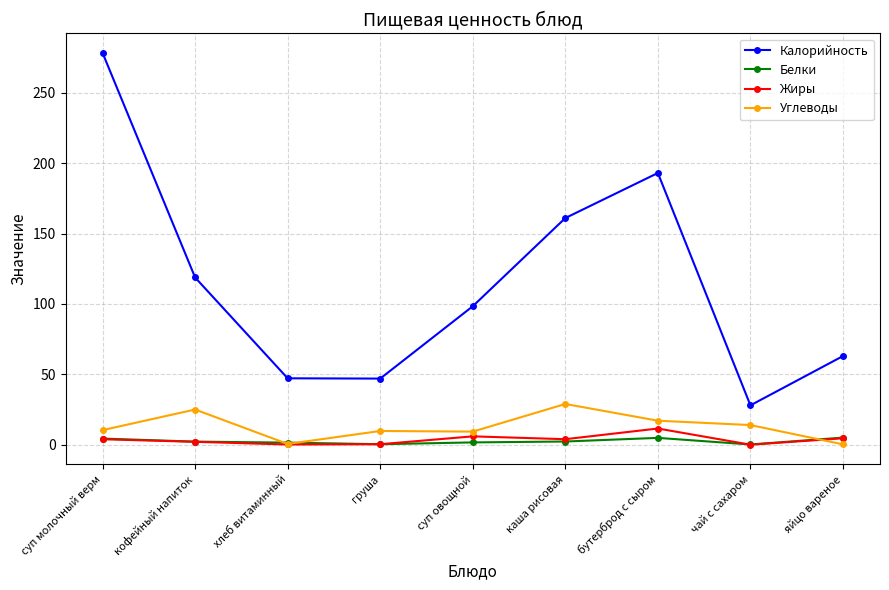

True or false: Жиры and Калорийность intersect in this chart.

False